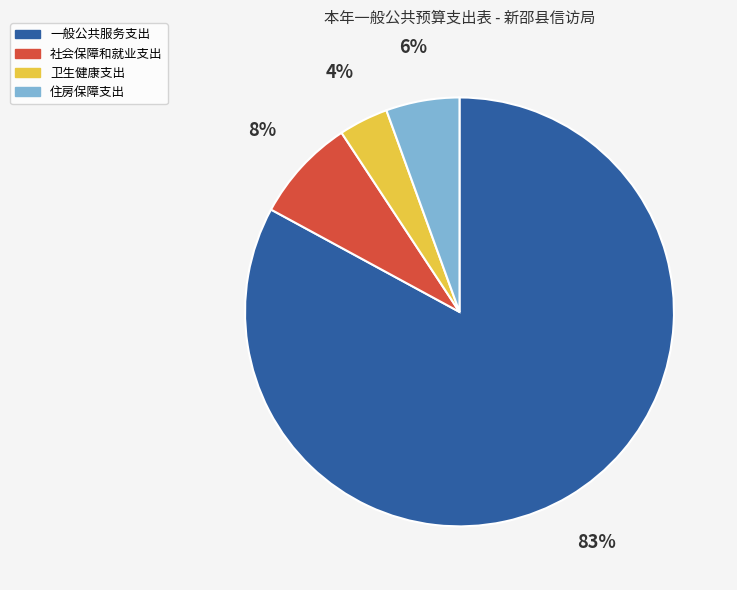

What is the largest slice in the pie chart?

一般公共服务支出